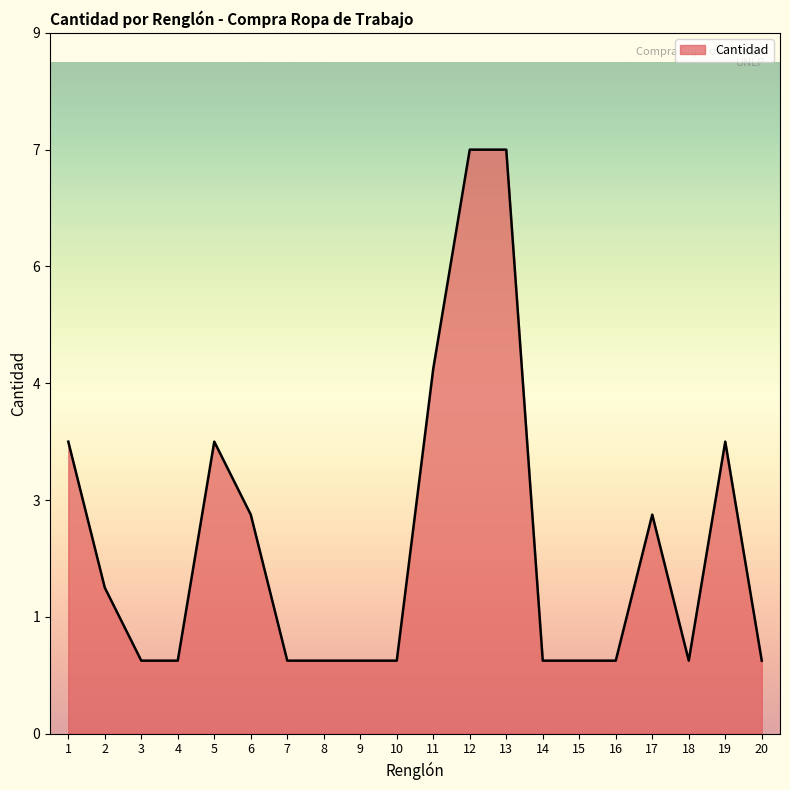

What is the value of the 8th point from the left?

1